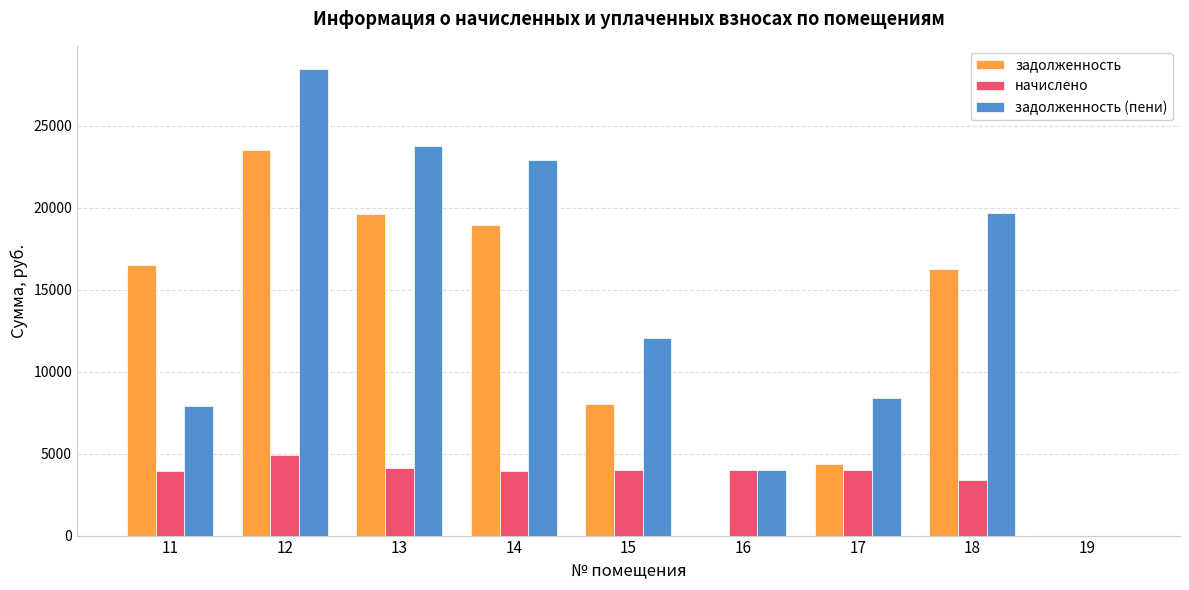

Read the задолженность (пени) value at 12.

28444.6